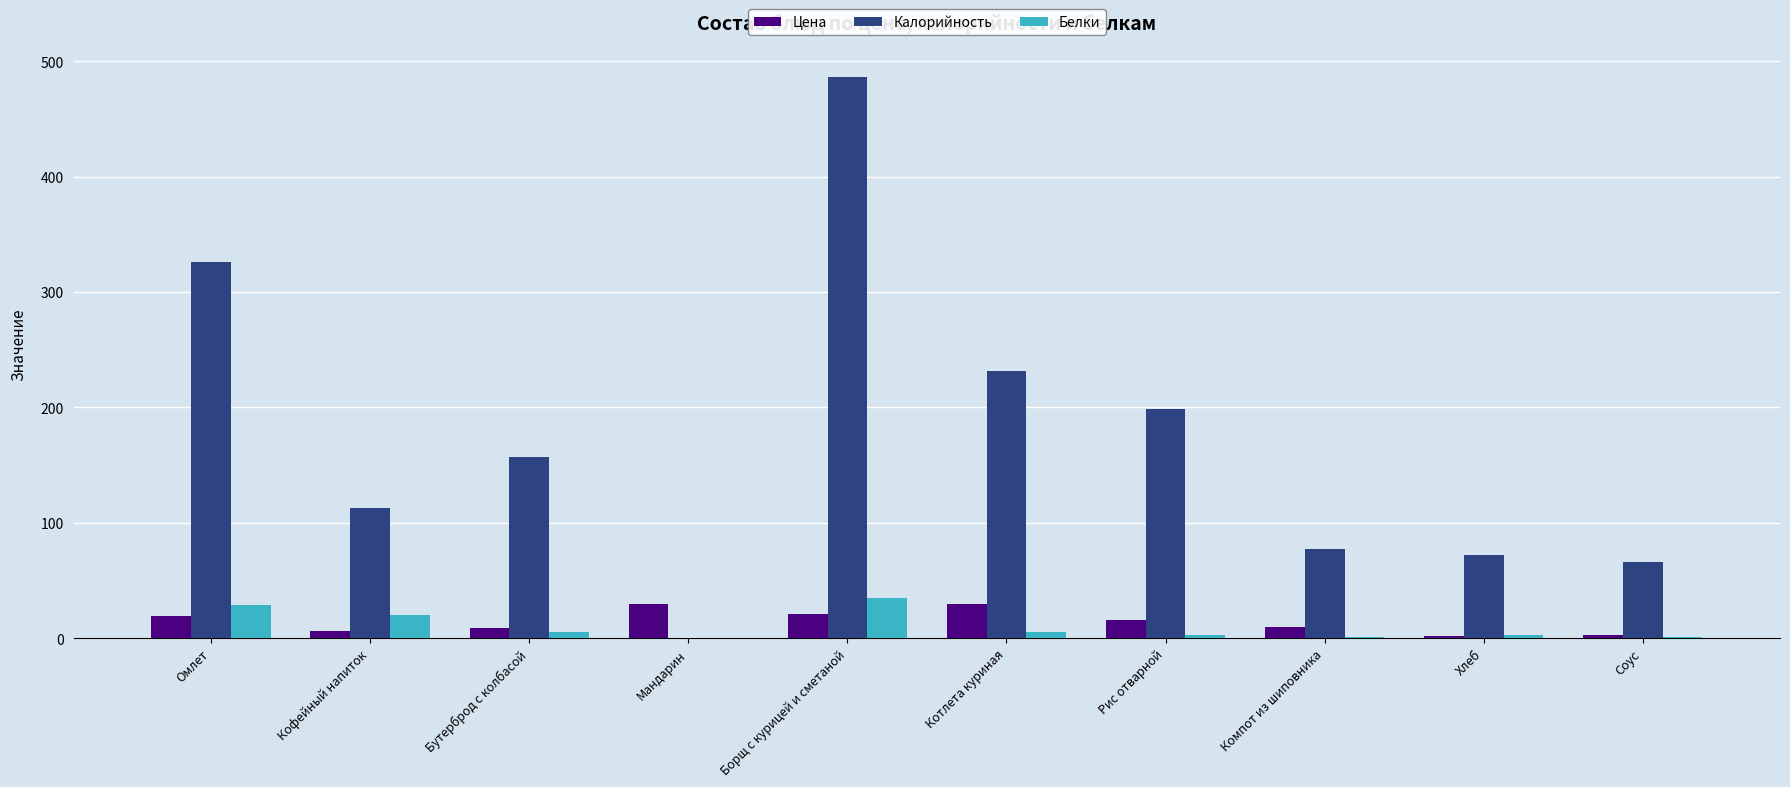

Does the chart contain stacked bars?

No